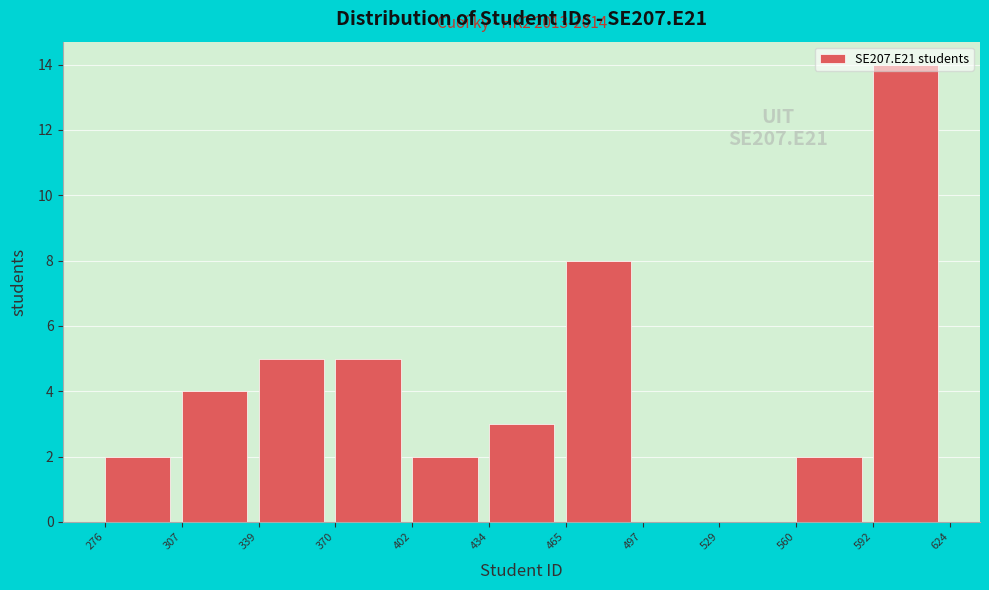

Over which range of the x-axis is the bar tallest?

592 to 624